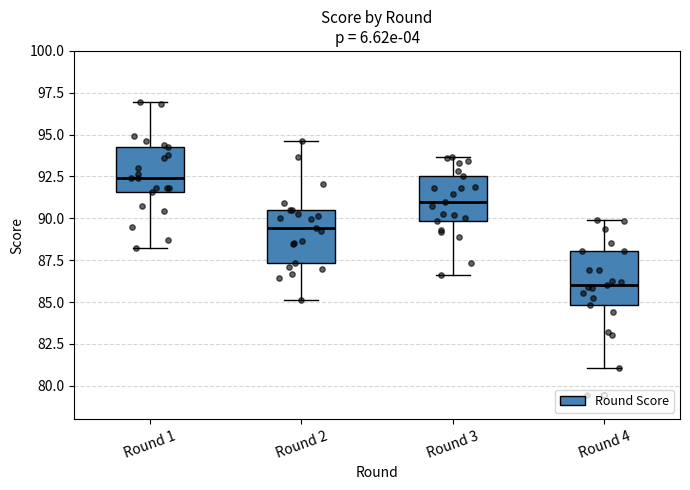

Reading left to right, read every box against the y-axis: the position of its median line, the range the box covers, and the ends of its whiskers. The values are not printed on the chart, so give them approximately, as read against the axis.

Round 1: median 92.5, box 91.5 to 94.0, whiskers 88.0 to 97.0
Round 2: median 89.5, box 87.5 to 90.5, whiskers 85.0 to 94.5
Round 3: median 91.0, box 90.0 to 92.5, whiskers 86.5 to 93.5
Round 4: median 86.0, box 85.0 to 88.0, whiskers 81.0 to 90.0